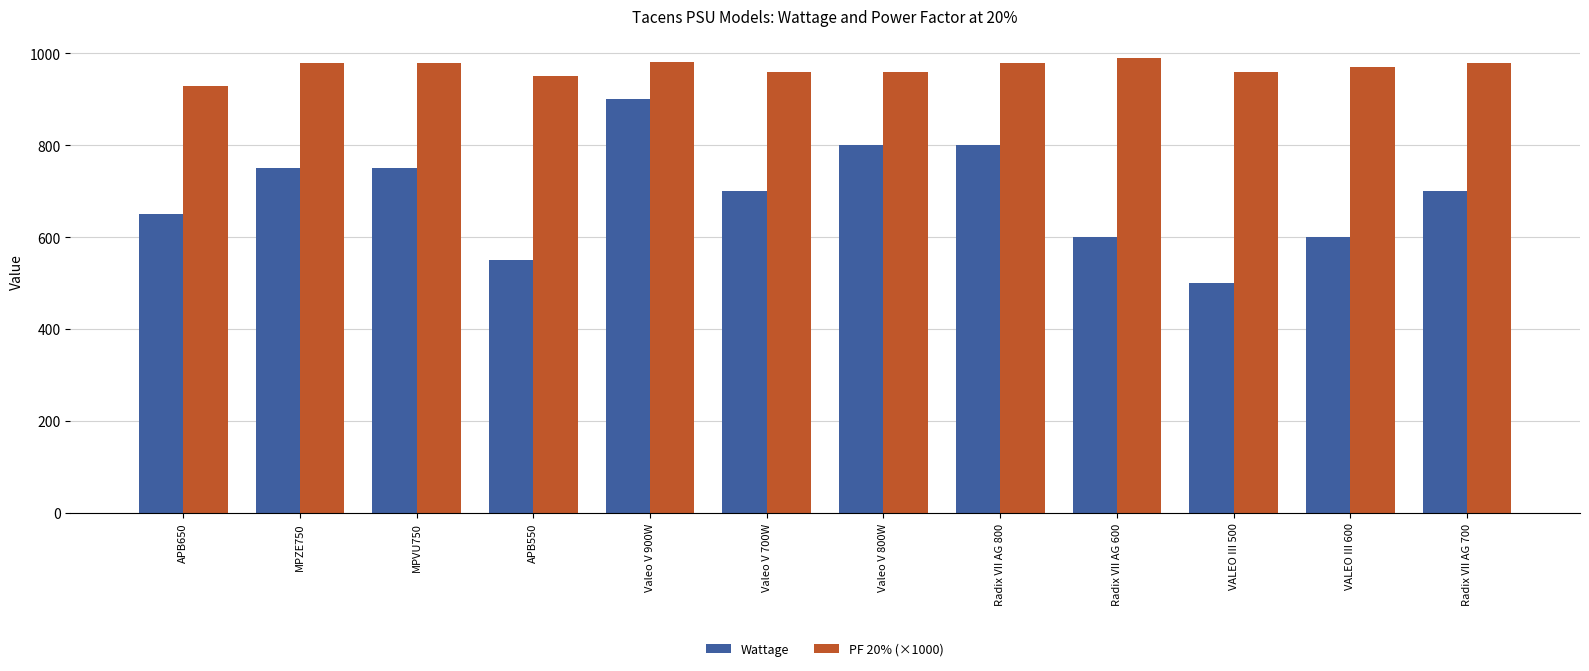

How many values in the Wattage series are below 700?

5